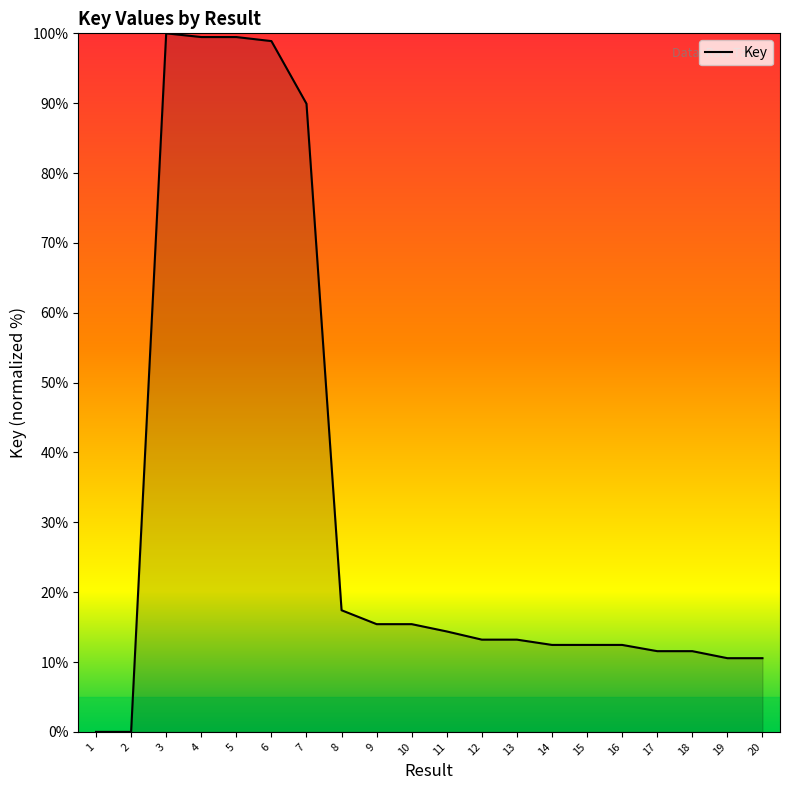

Which has a higher value, 19 or 14?

14